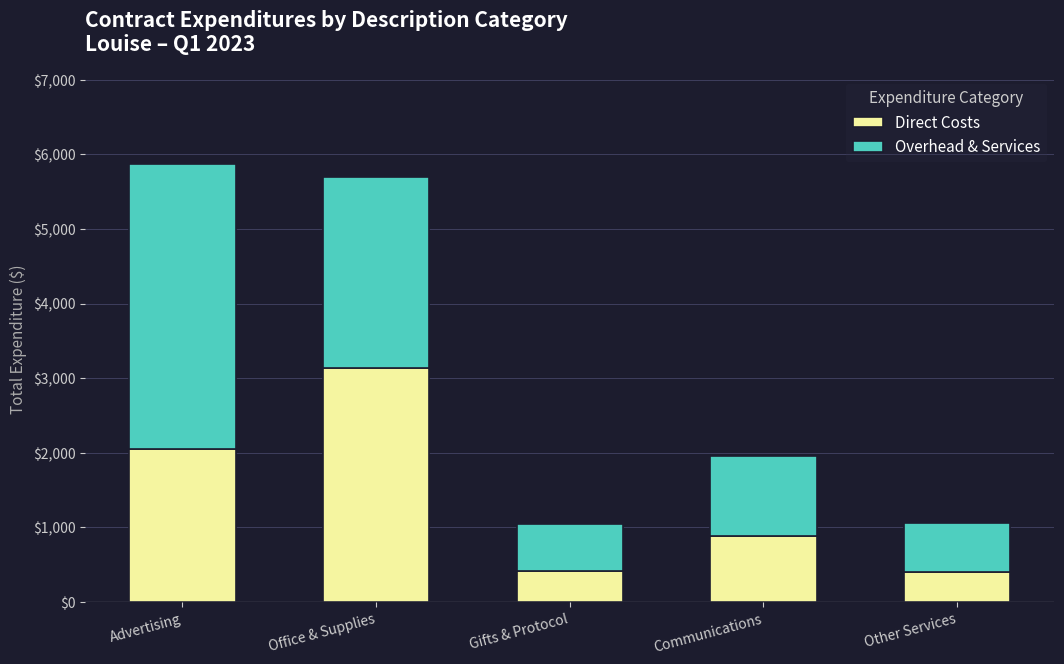

The Direct Costs series shows 881.1 at Communications. True or false?

True